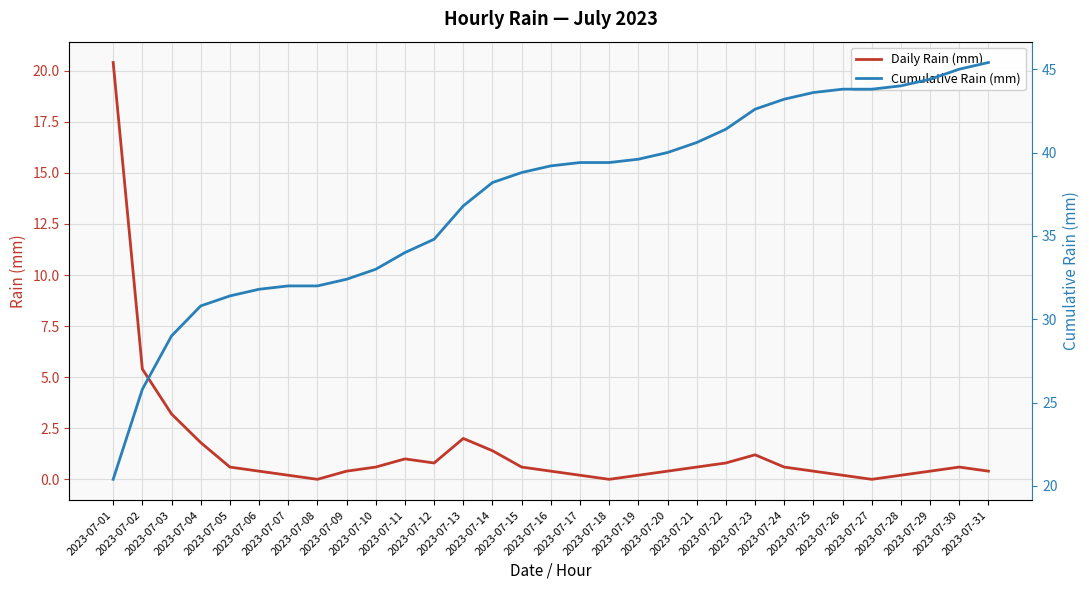

What is the difference between the highest and lowest values at 2023-07-02?

20.4